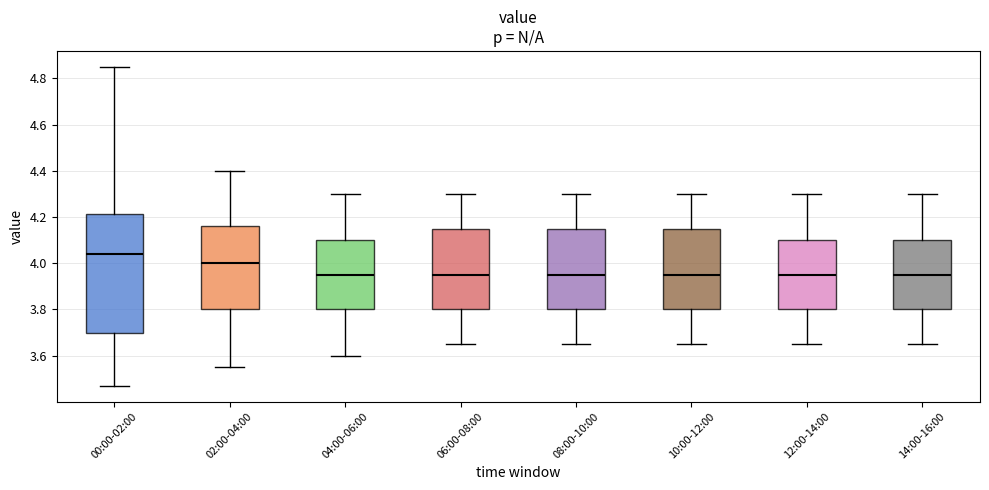

Which box is the tallest, from its lower edge to its upper edge?

00:00-02:00